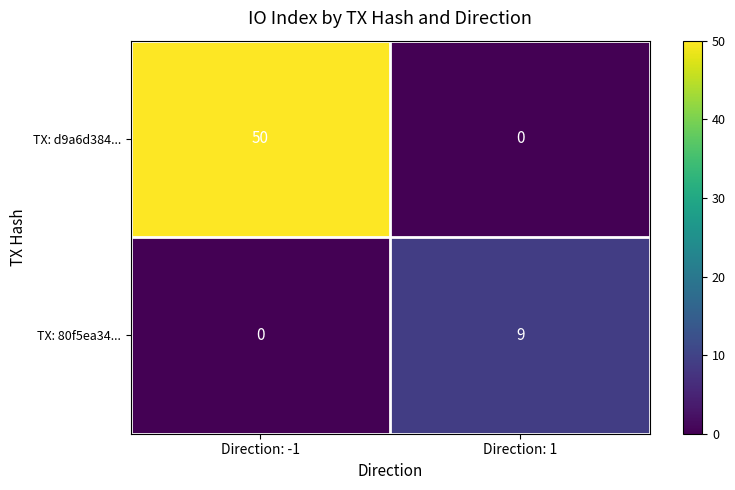

What is the sum of all TX: 80f5ea34... values?

9